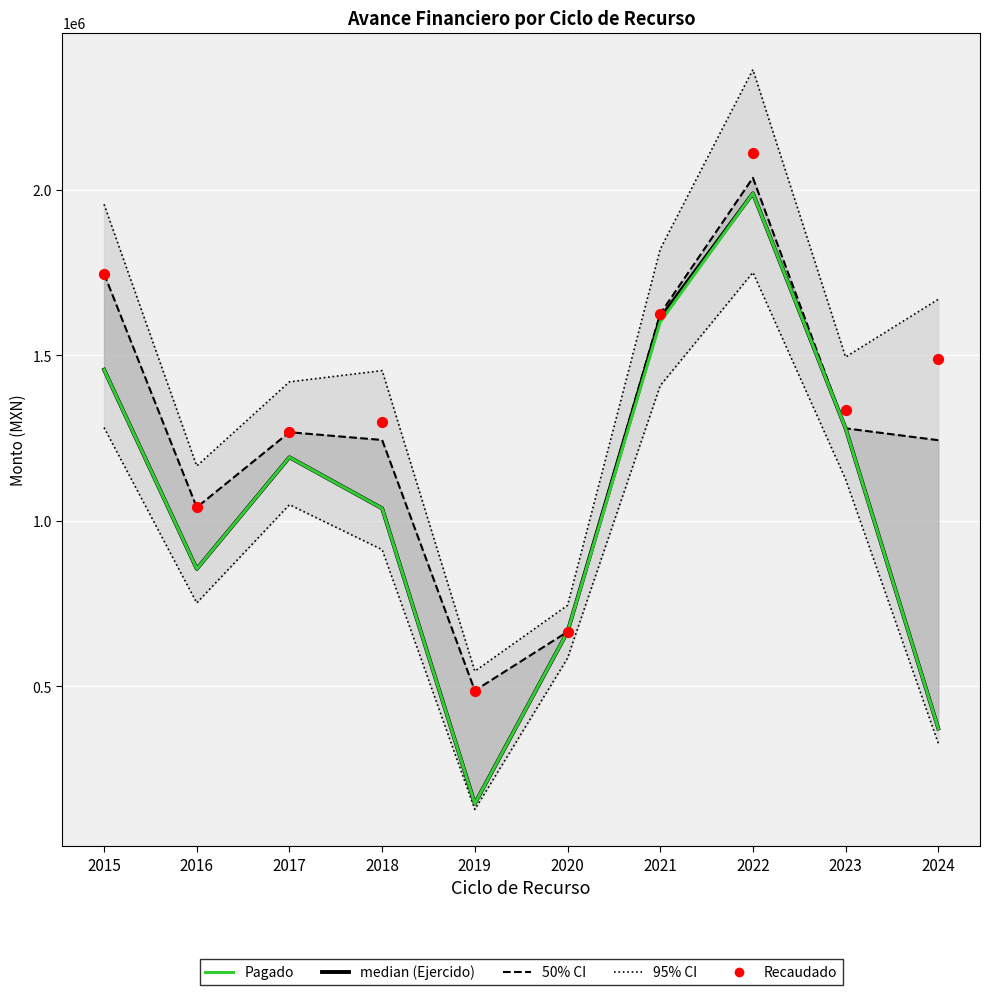

At how many categories does at least one series exceed 802130?

8